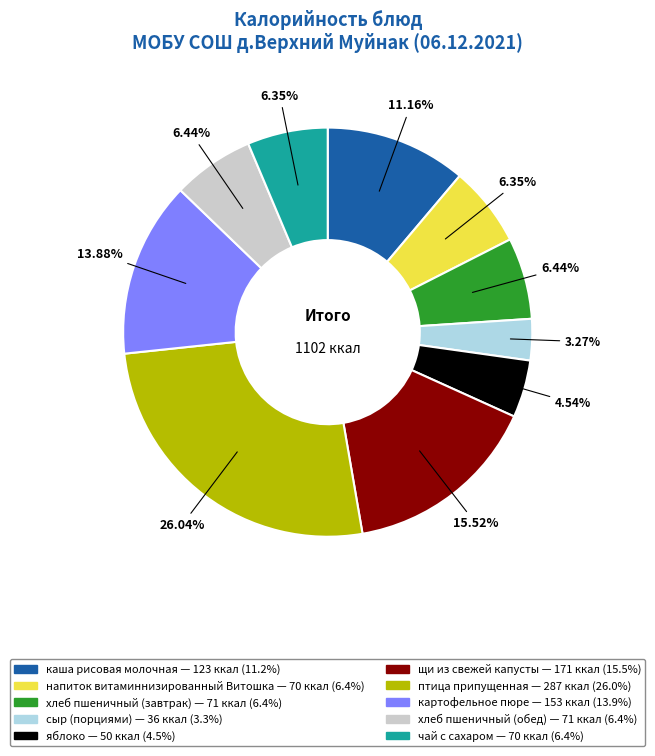

To the nearest percent, what is the difference between the largest and smallest slice percentages?

23%